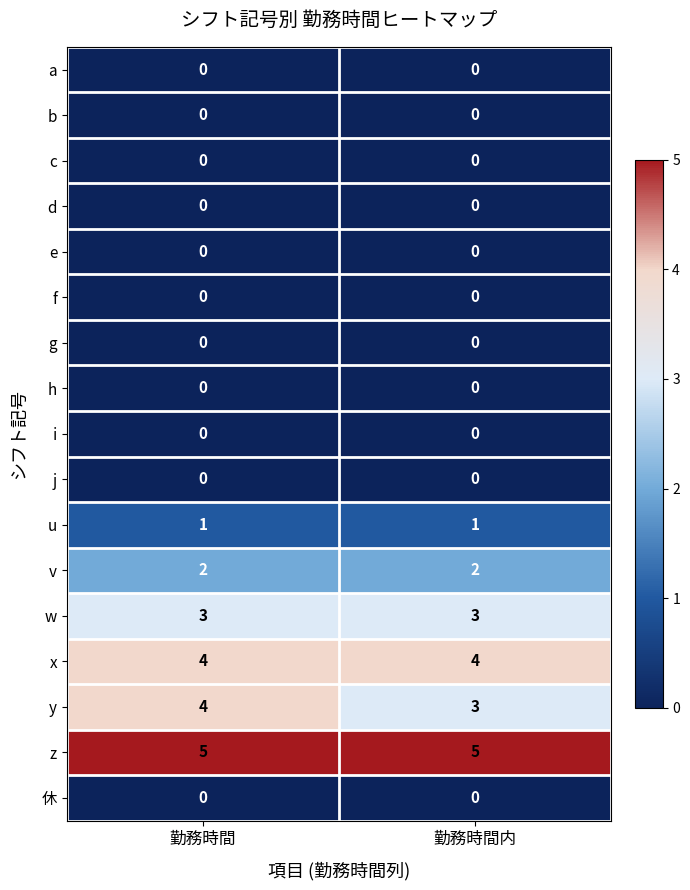

At which category does the chart reach its minimum across all series?

勤務時間